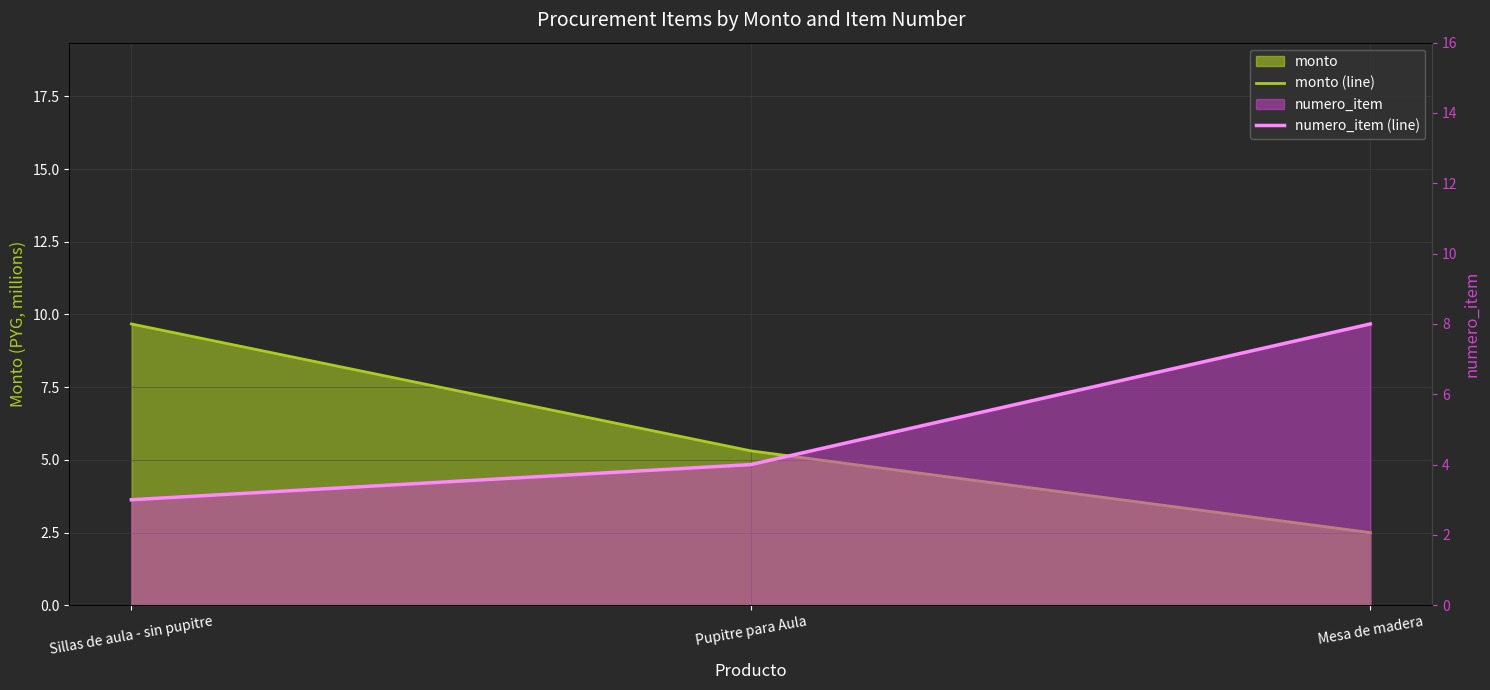

What is the difference between the maximum and minimum values in the numero_item (line) series?

5.0